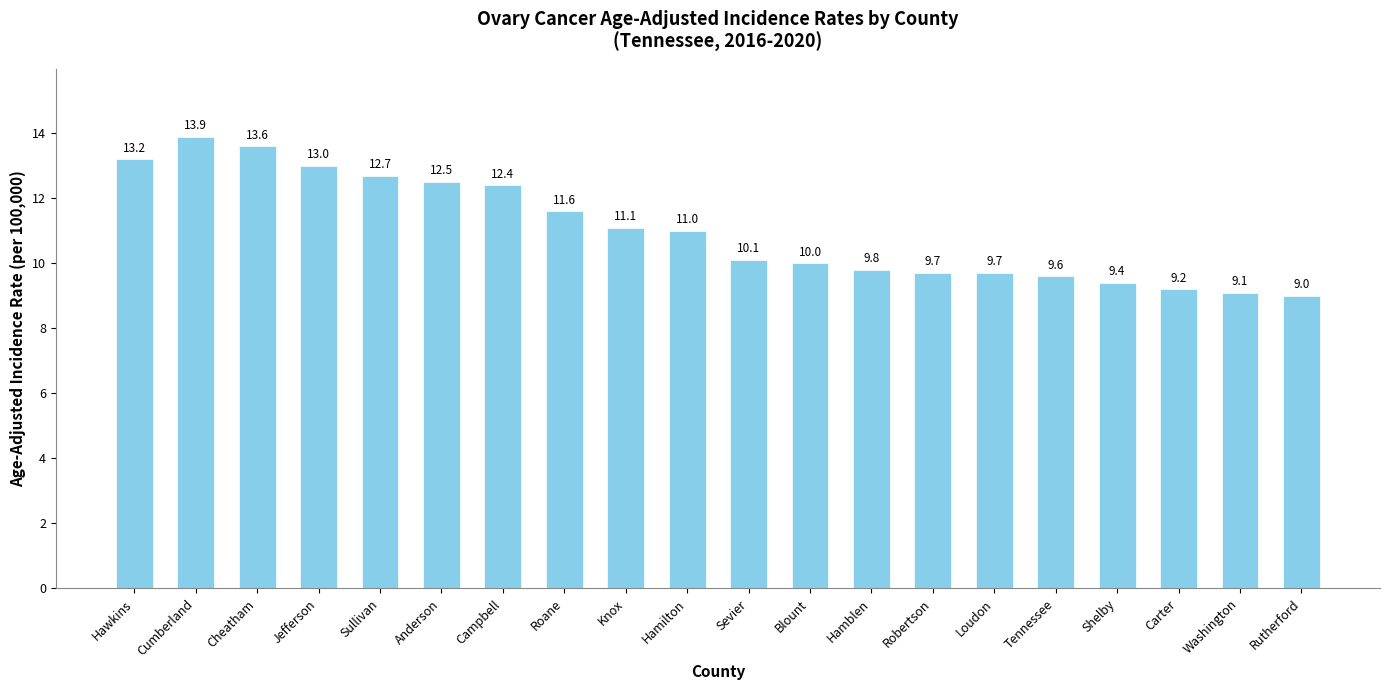

What is the change in value from Sullivan to Rutherford?

-3.7